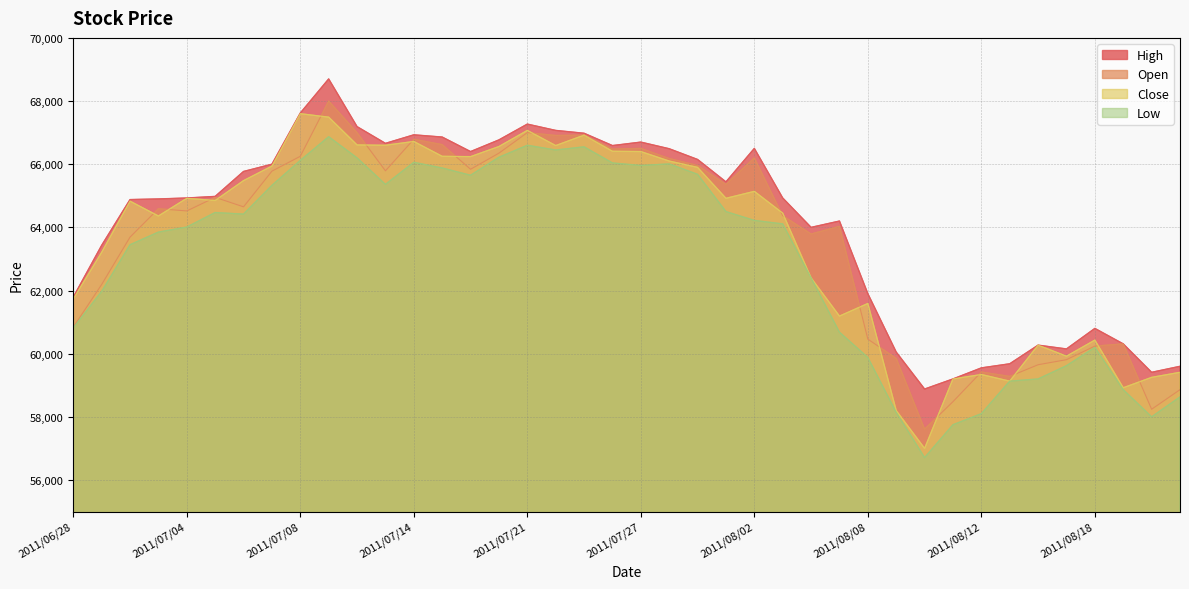

Is the value of Open at 2011/06/28 greater than the value of Close at 2011/08/15?

Yes